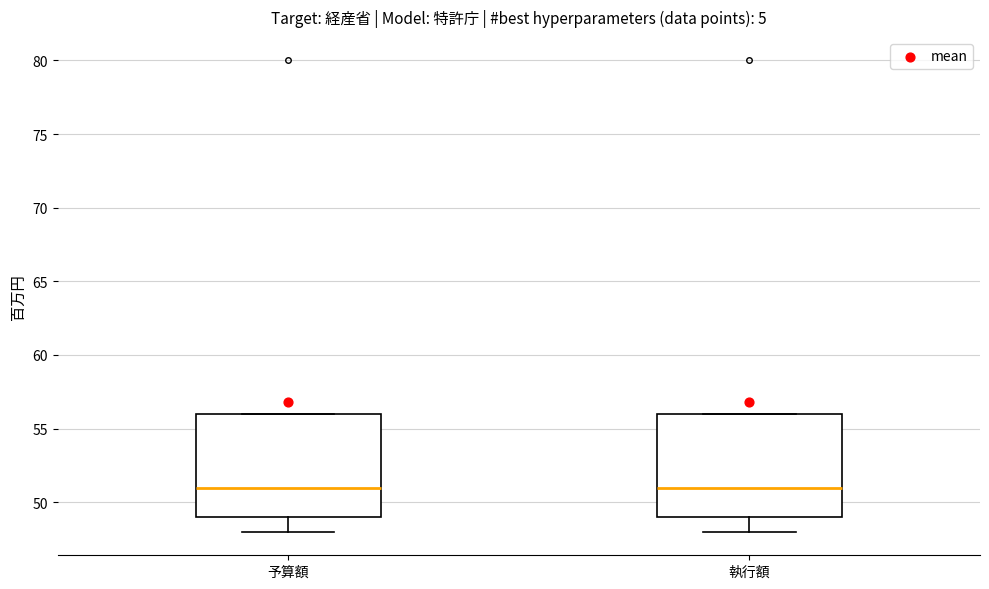

Reading left to right, transcribe this box plot: for each box, give where its median line is, the range the box spans, and where its two whiskers end, as read against the y-axis. The values are not printed on the chart, so give them approximately, as read against the axis.

予算額: median 51, box 49 to 56, whiskers 48 to 56
執行額: median 51, box 49 to 56, whiskers 48 to 56